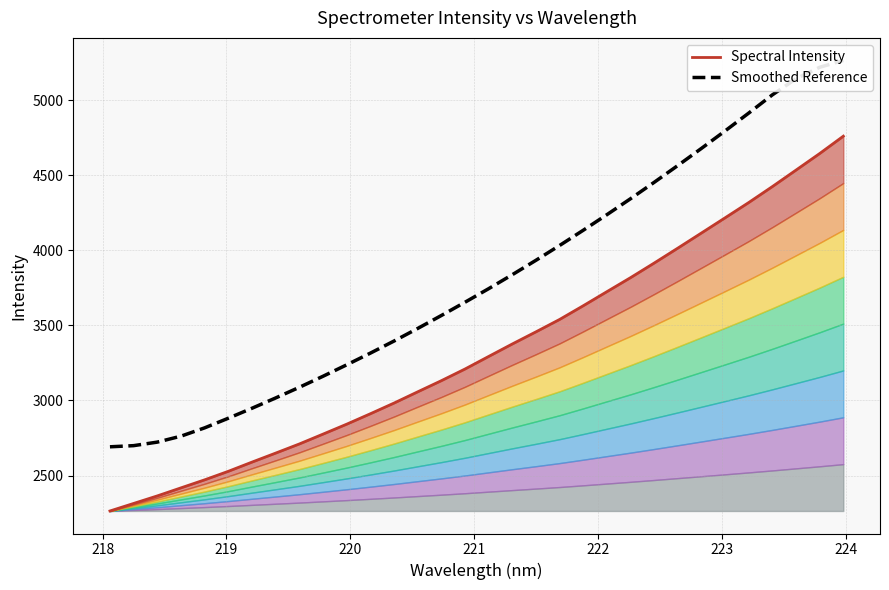

How many lines are shown in the chart?

2